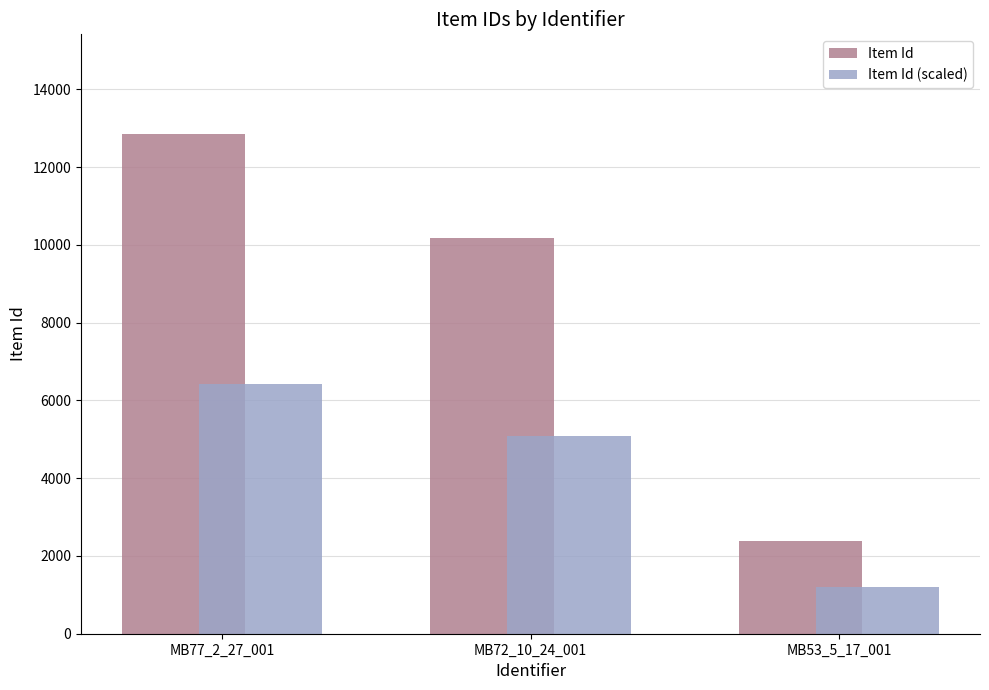

What position from the left is MB77_2_27_001?

1